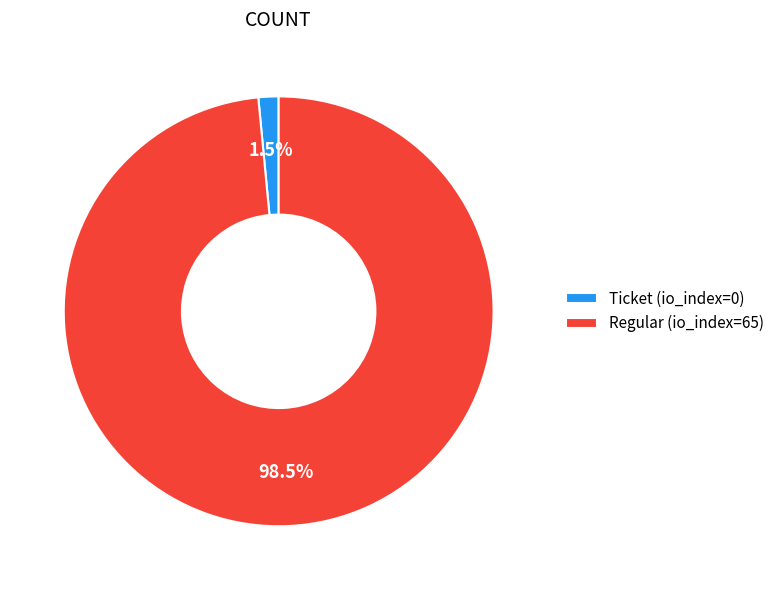

How many slices are in this pie chart?

2